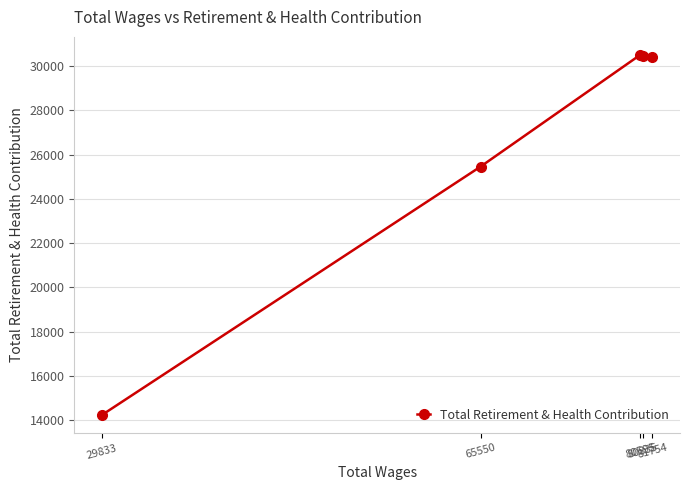

True or false: the data has more than 2 interior local peaks.

False